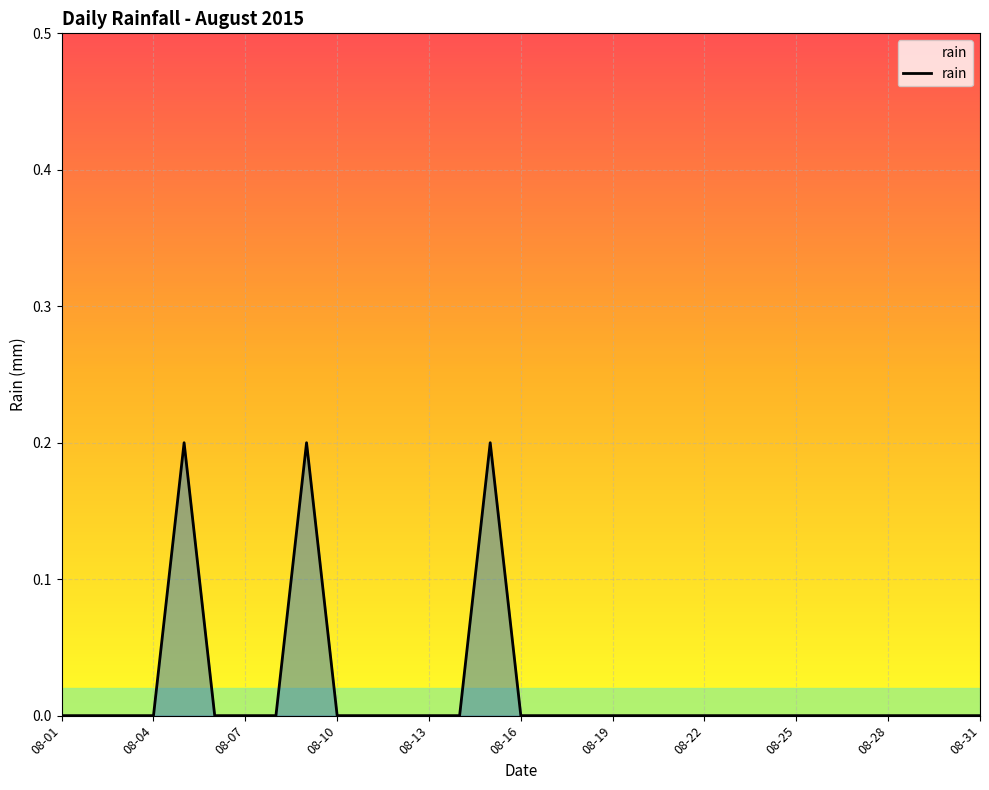

The value at 08-25 is 0.0. True or false?

True